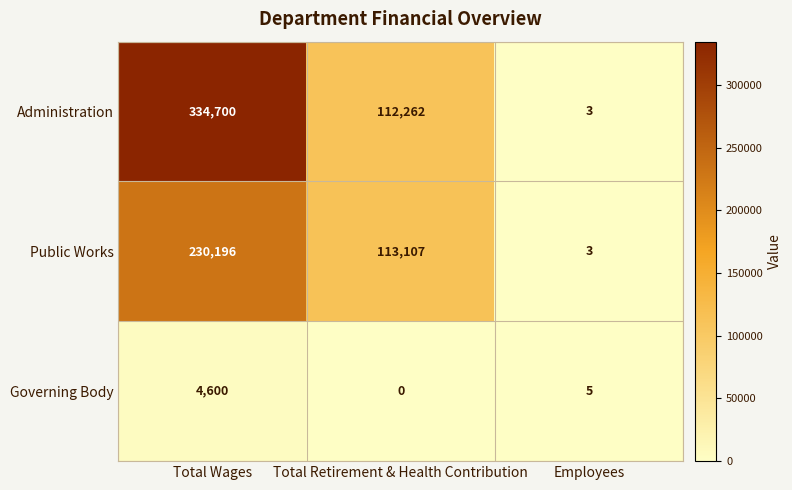

At which category does the chart reach its peak across all series?

Total Wages